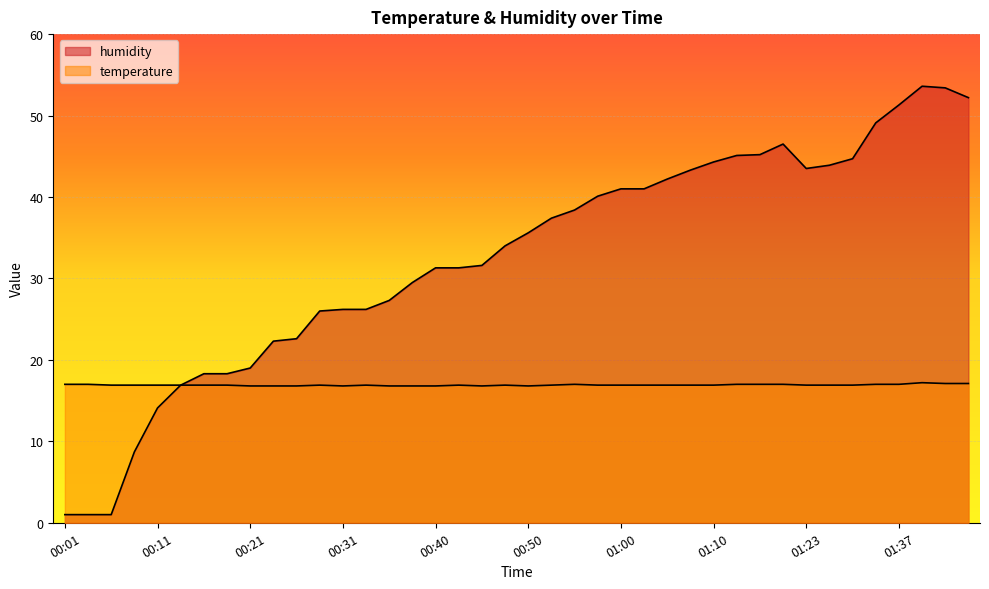

How many interior local valleys does the temperature series have?

3